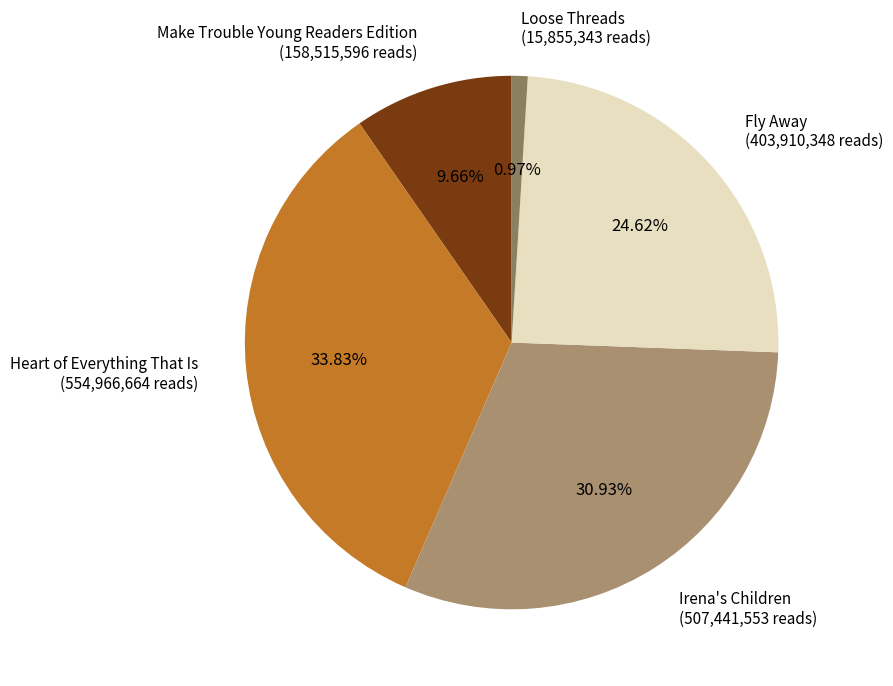

To the nearest percent, what is the difference between the Fly Away and Heart of Everything That Is slice percentages?

9%